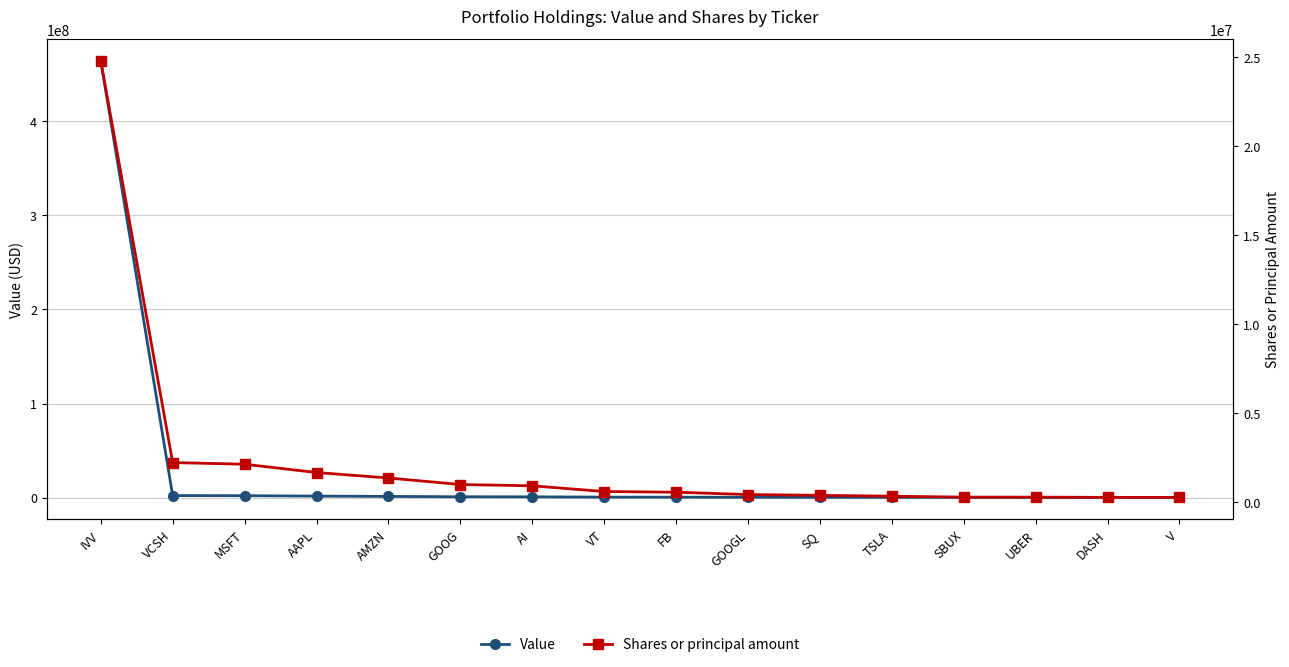

Count the number of data series in this chart.

2